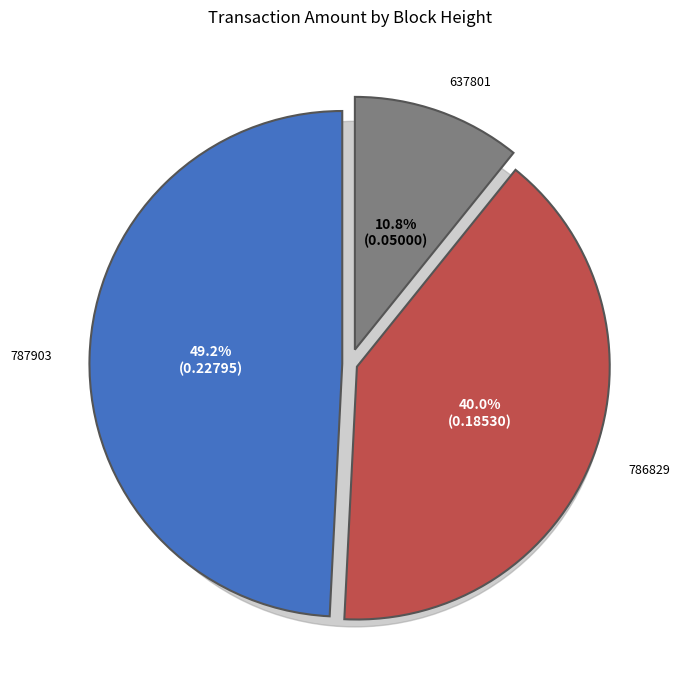

What is the smallest slice in the pie chart?

637801